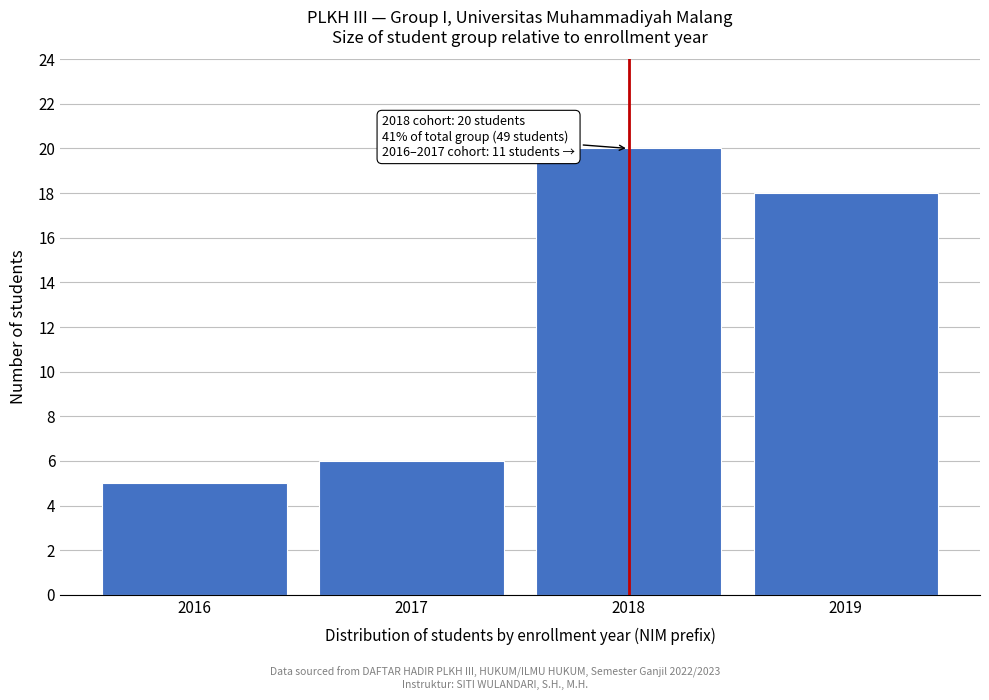

Reading right to left, what are all the values shown in this chart?

2019=18	2018=20	2017=6	2016=5